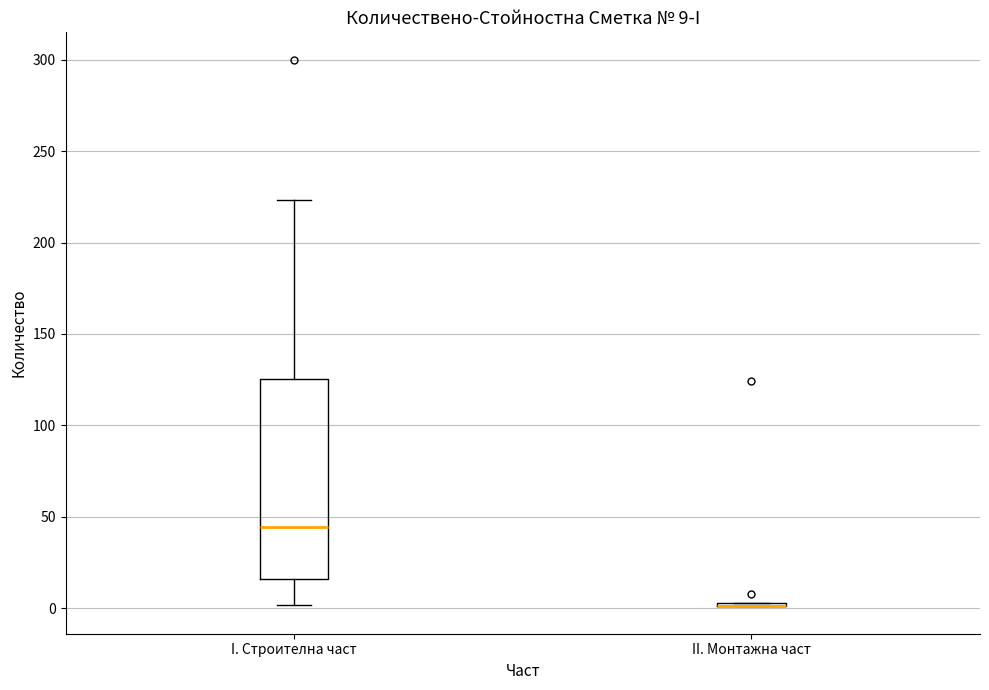

Which box is the tallest, from its lower edge to its upper edge?

I. Строителна част